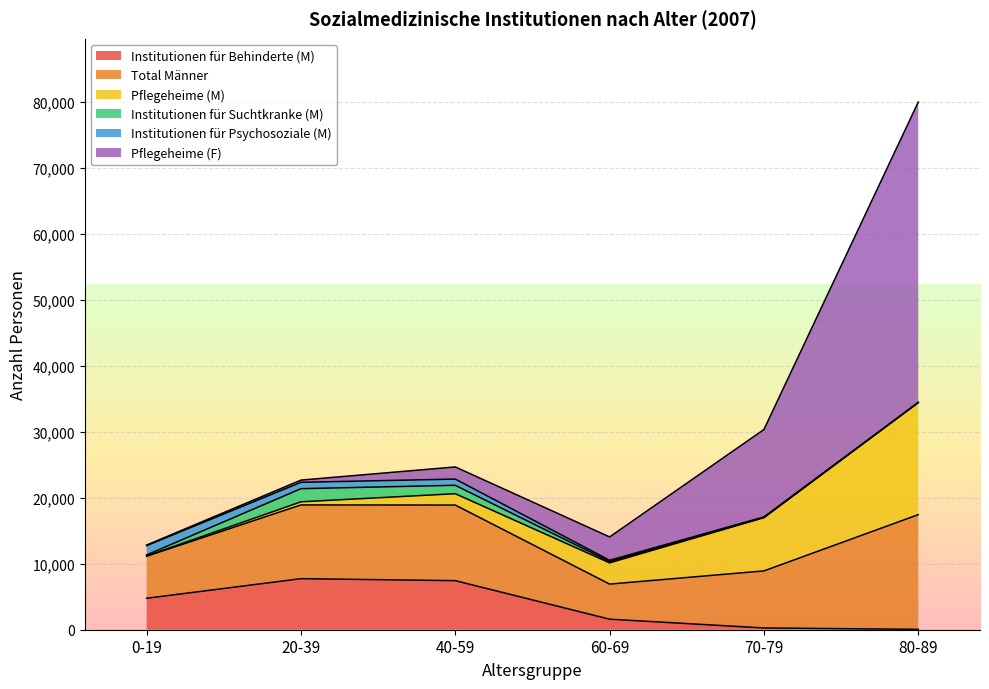

Between 20-39 and 70-79, which series saw the biggest shift?

Pflegeheime (F)